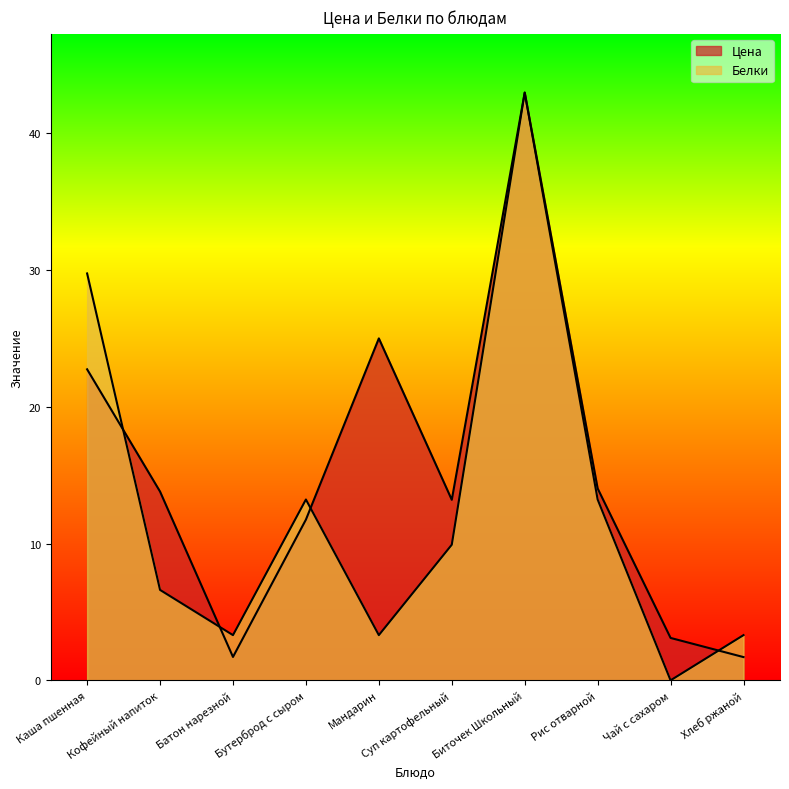

Which series has the largest range (max minus min)?

Белки